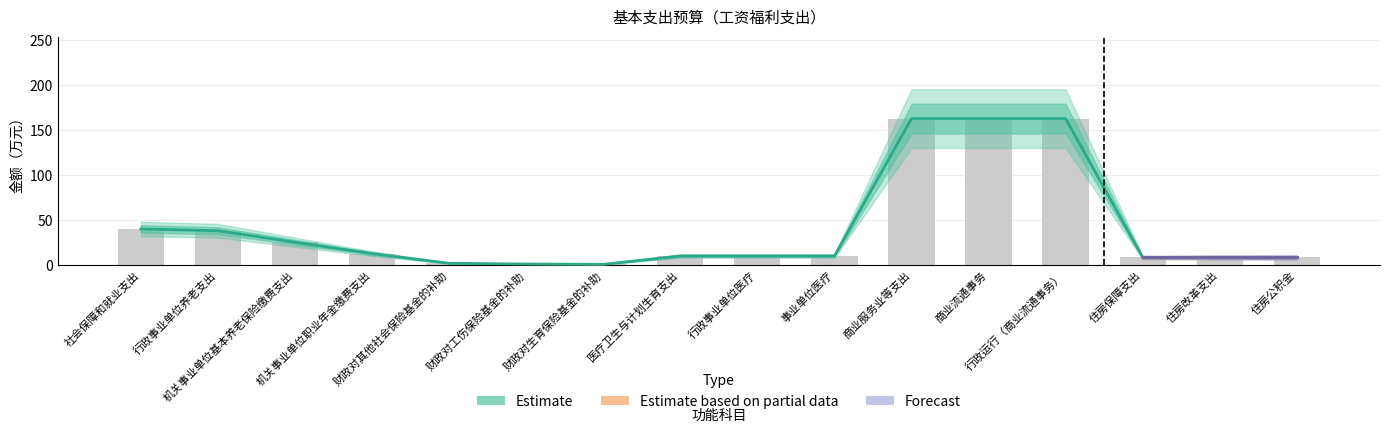

At which category is the sum across all series the highest?

商业服务业等支出